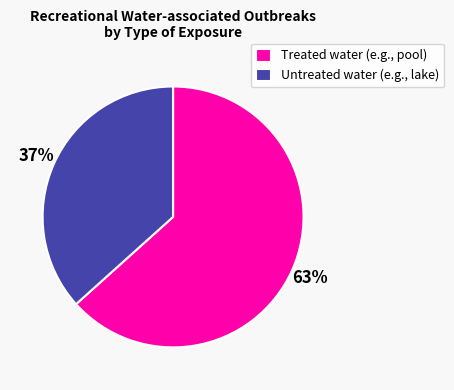

Do Untreated water (e.g., lake) and Treated water (e.g., pool) together represent more than half of the pie?

Yes